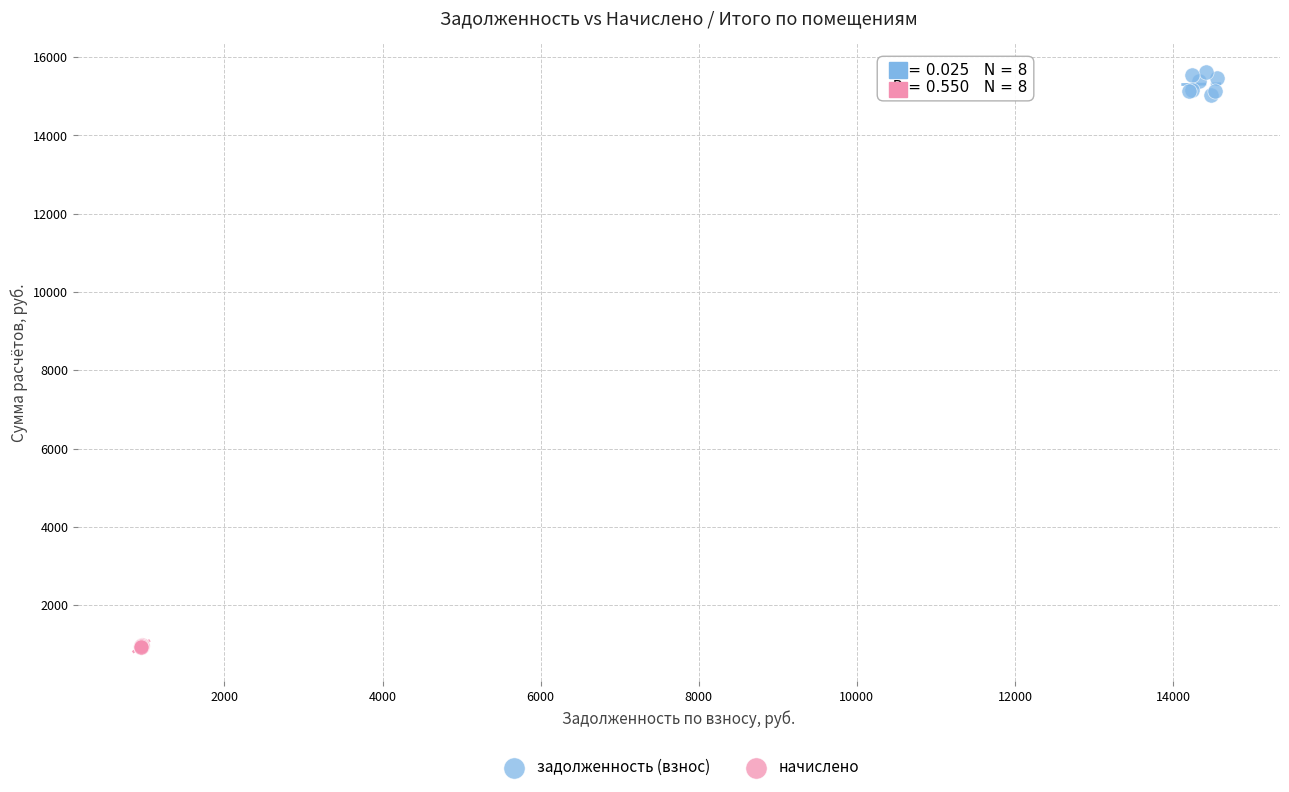

Which series has the widest spread of Y values?

задолженность (взнос)